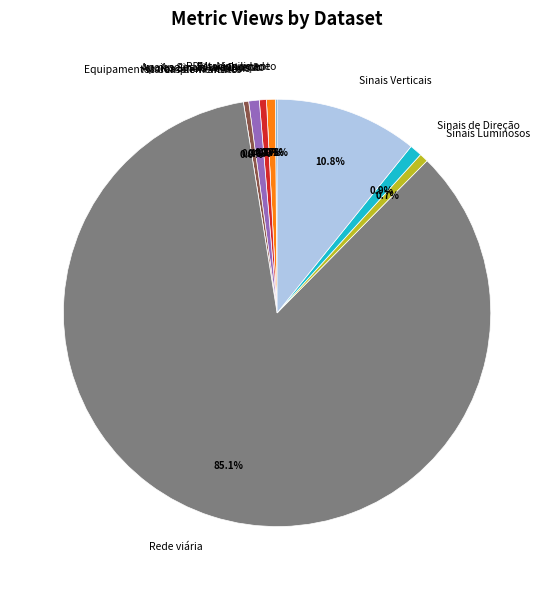

Is it true that Equipamentos Complementares is 0% of the pie?

True